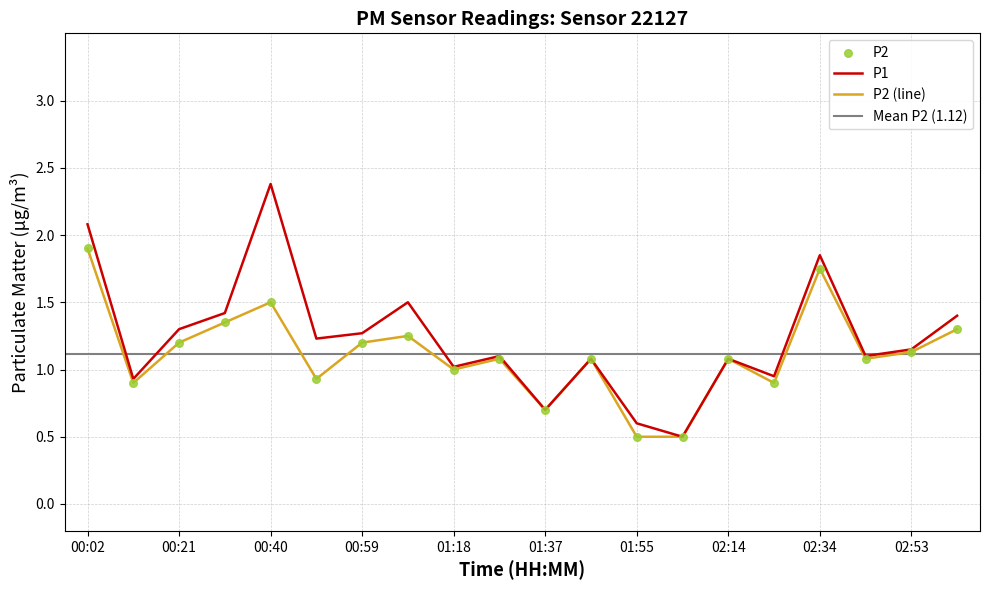

At how many categories does at least one series exceed 1?

15